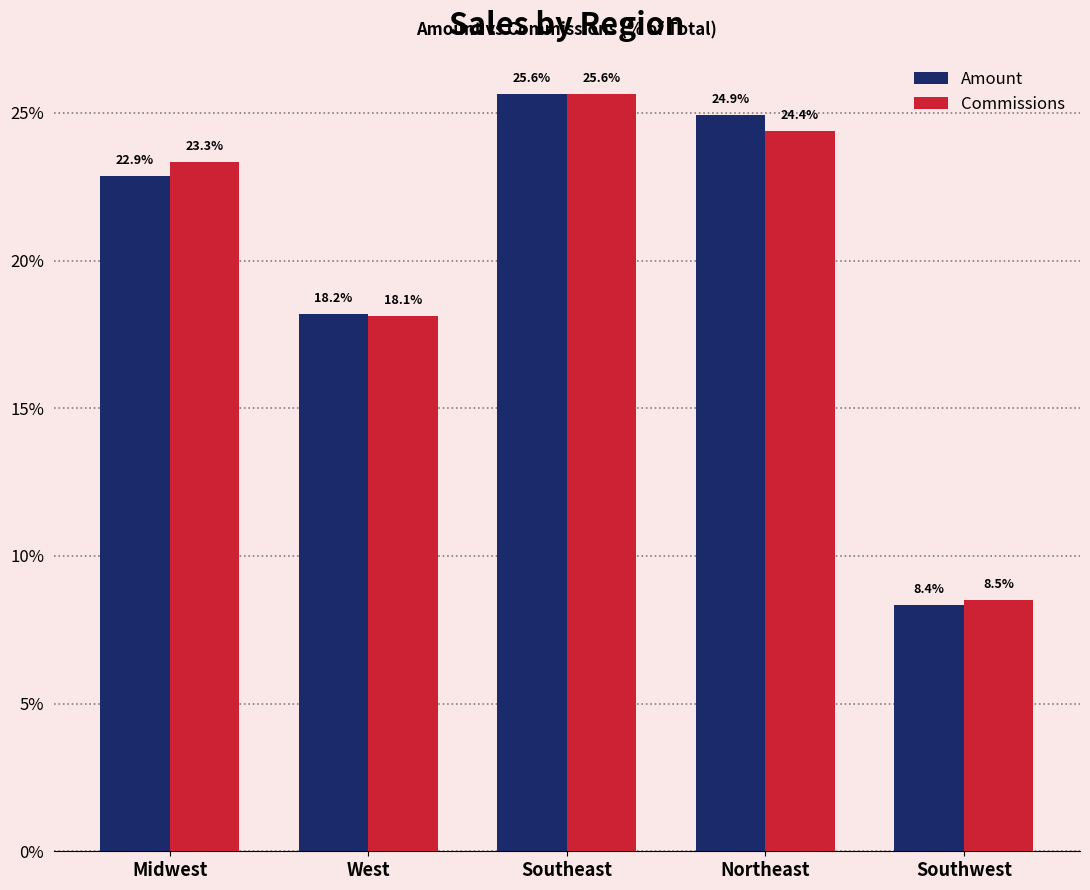

Rank the categories by Amount value from highest to lowest.

Southeast, Northeast, Midwest, West, Southwest